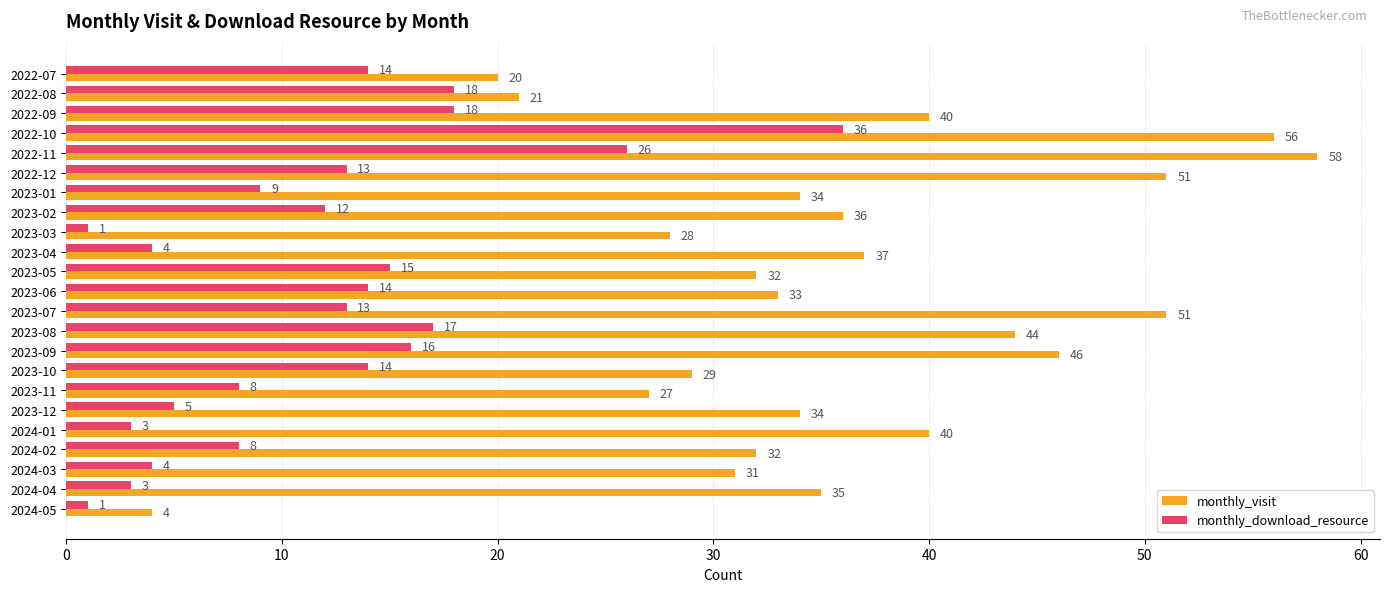

True or false: monthly_visit has a value of 27 at 2023-11.

True